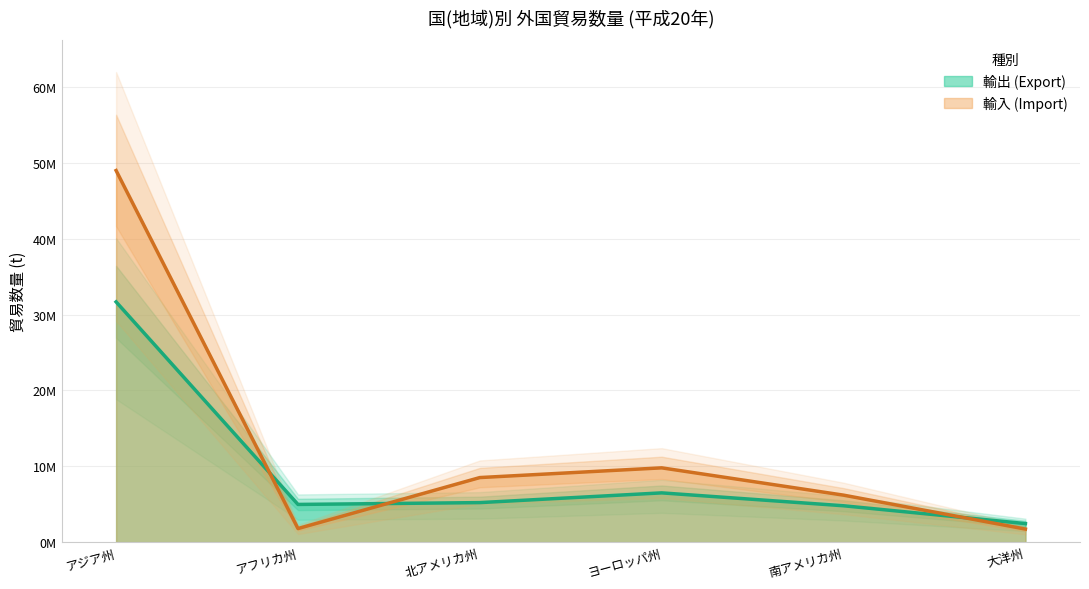

List the series in order of their peak value, highest first.

輸入 (Import), 輸出 (Export)